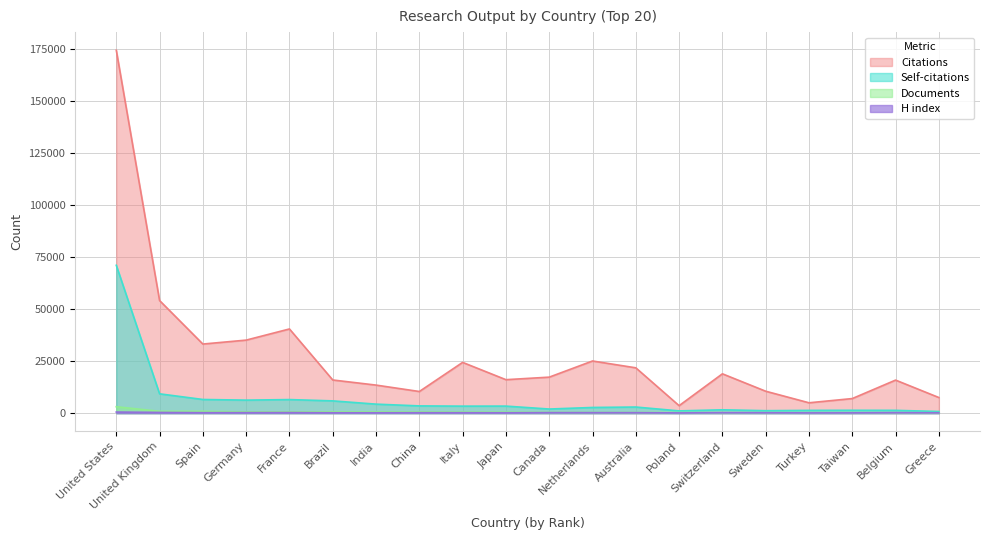

What are all the series names shown in the legend?

Citations, Self-citations, Documents, H index